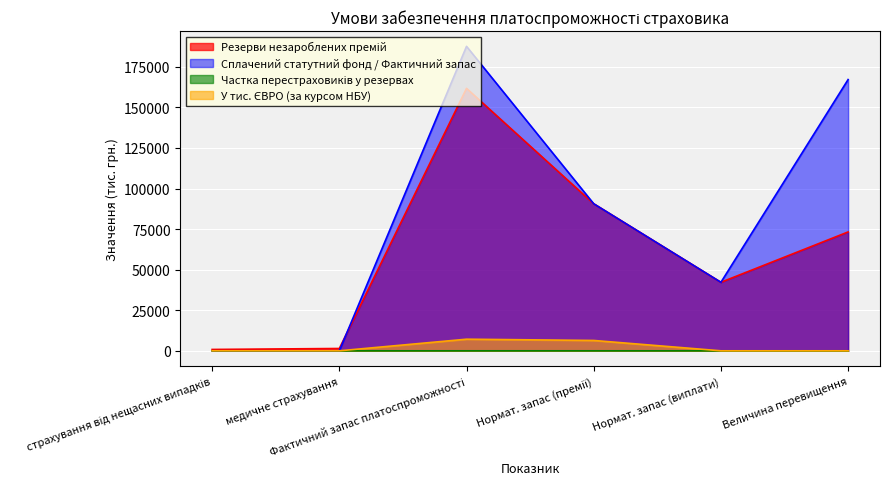

What is the greatest value displayed?

187585.0